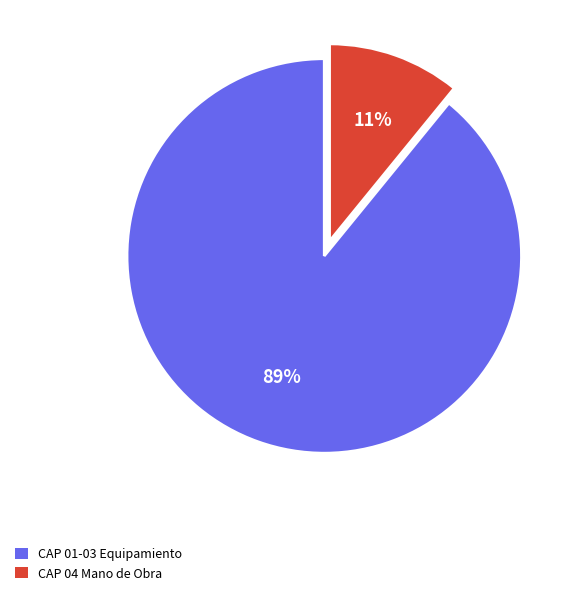

To the nearest percent, what is the difference between the largest and smallest slice percentages?

78%